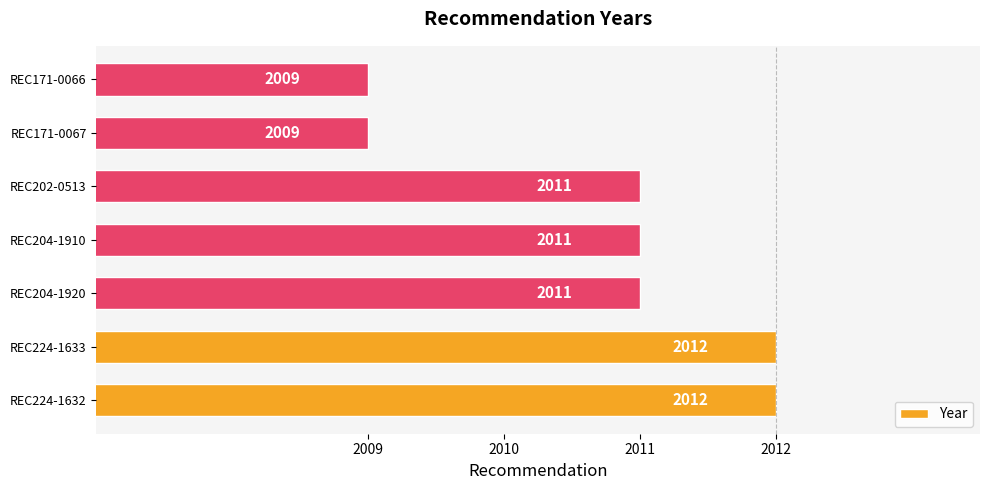

What is the sum of all values?

14075